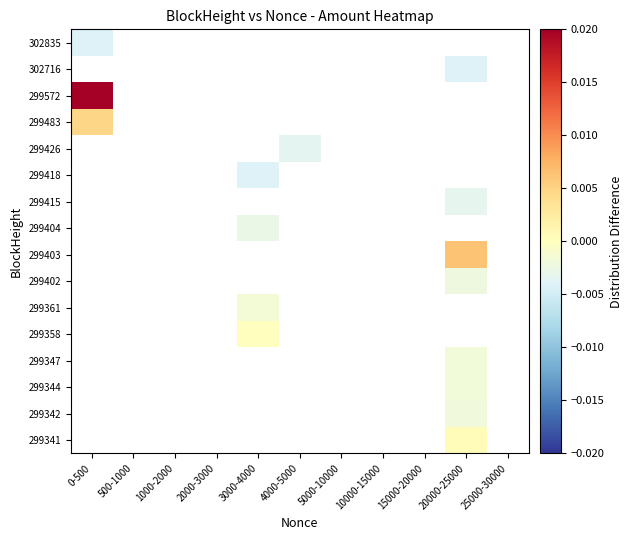

Which has a higher value, 4000-5000 or 3000-4000?

3000-4000